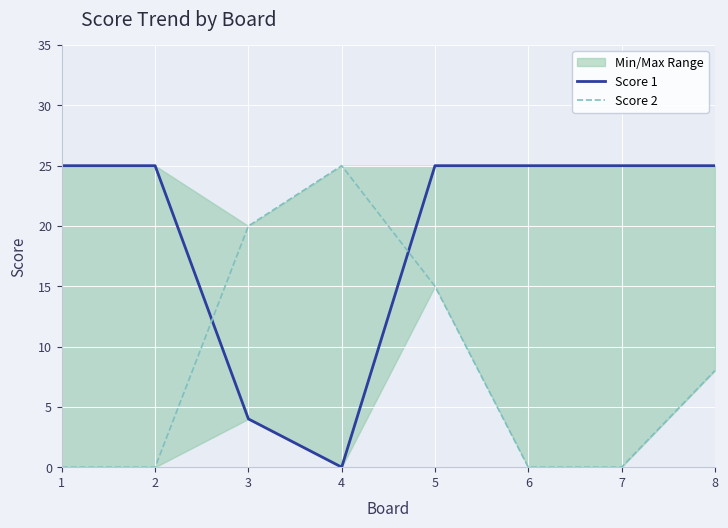

True or false: Score 2 has more than 2 points higher than both neighbors.

False